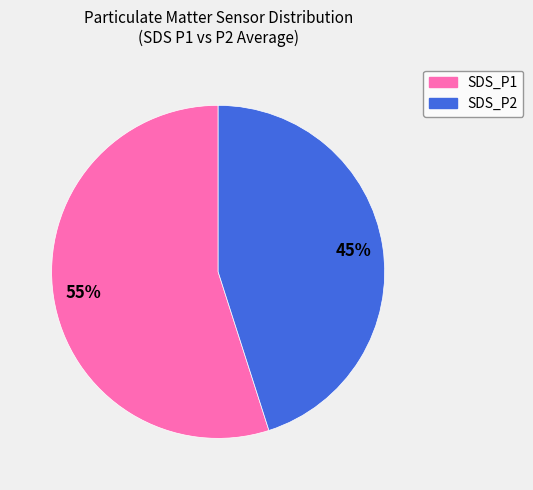

Is SDS_P2 the majority of the pie?

No